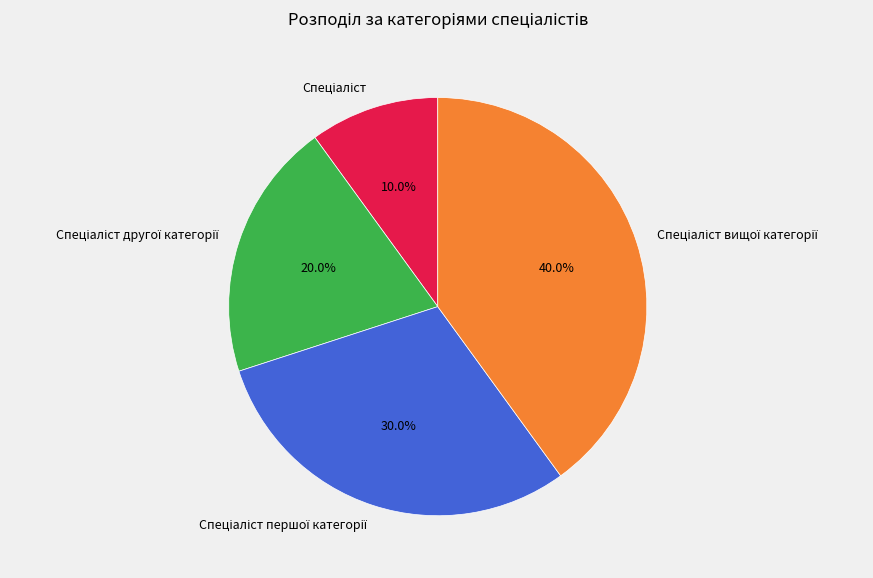

Is there a majority slice in this chart?

No